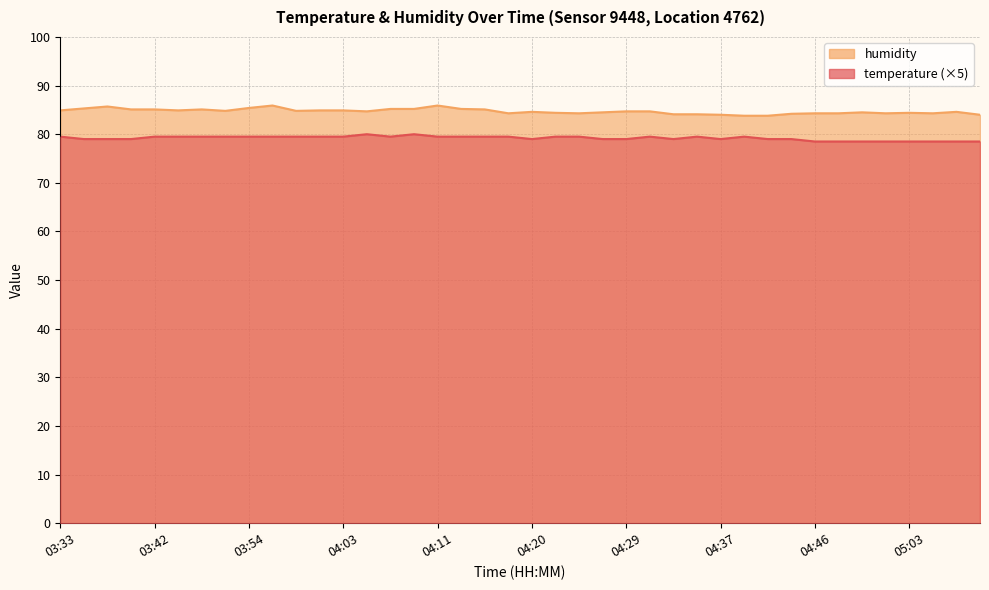

Rank the series by their average value, from highest to lowest.

humidity, temperature